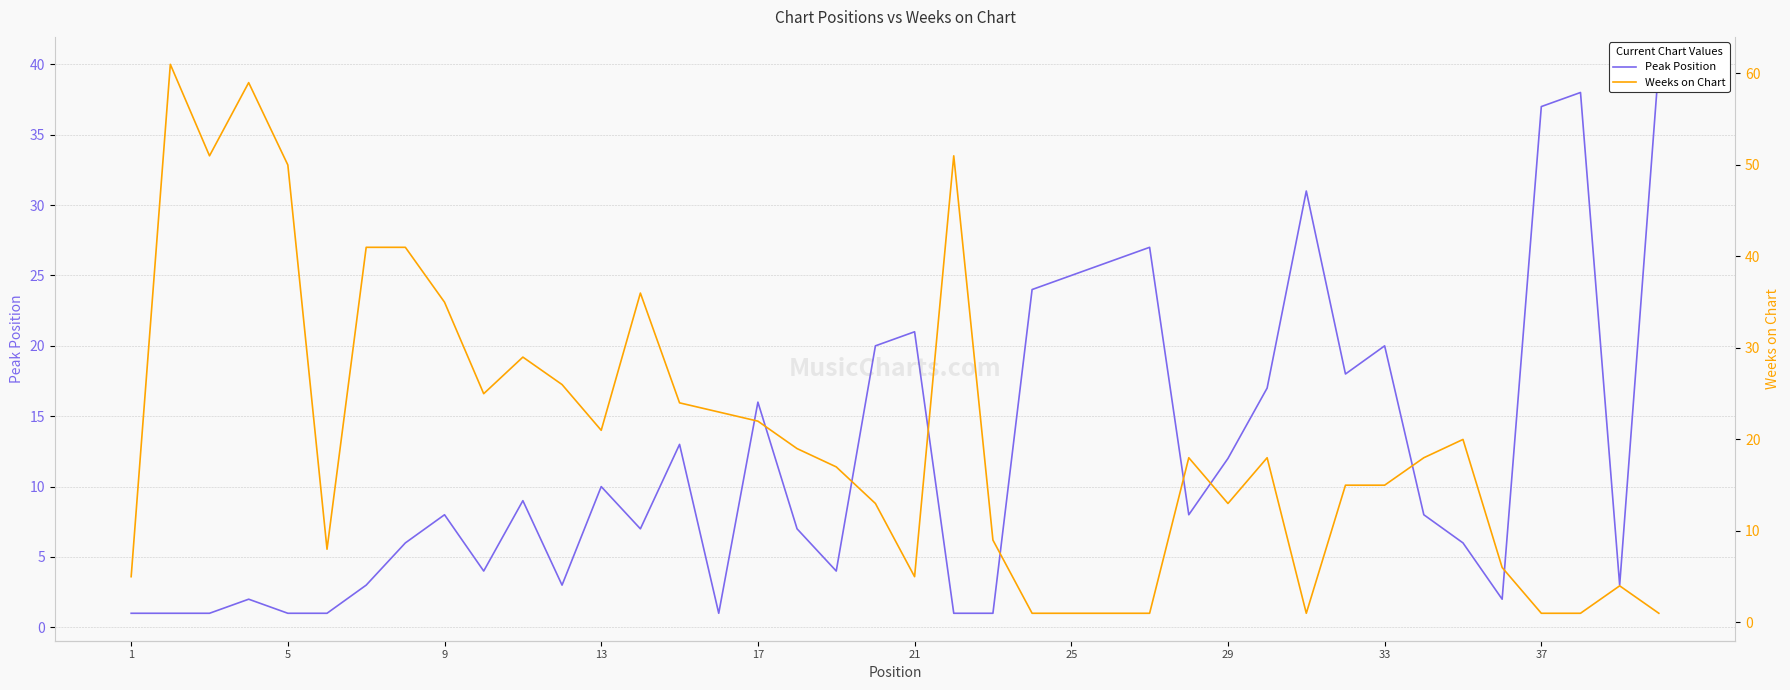

How many times do Peak Position and Weeks on Chart cross each other?

9